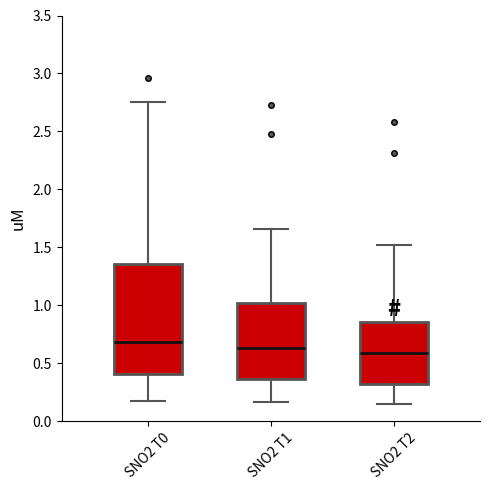

Which box is the tallest, from its lower edge to its upper edge?

SNO2 T0